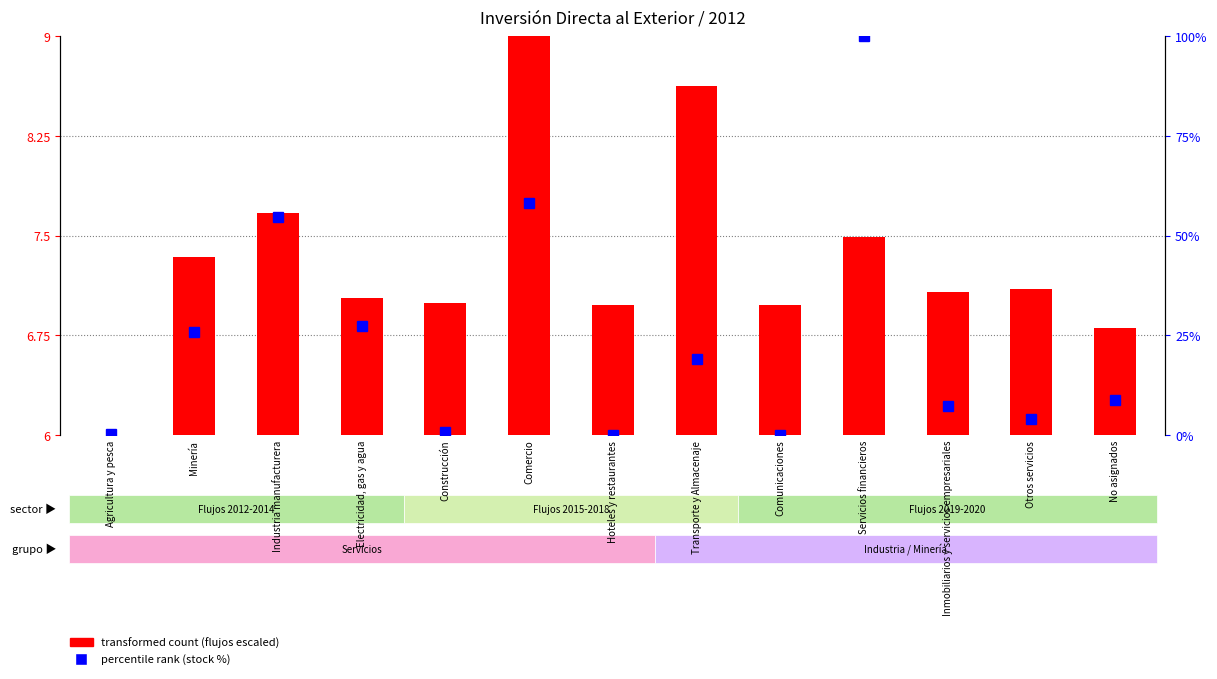

What is the label of the 9th bar from the left?

Comunicaciones